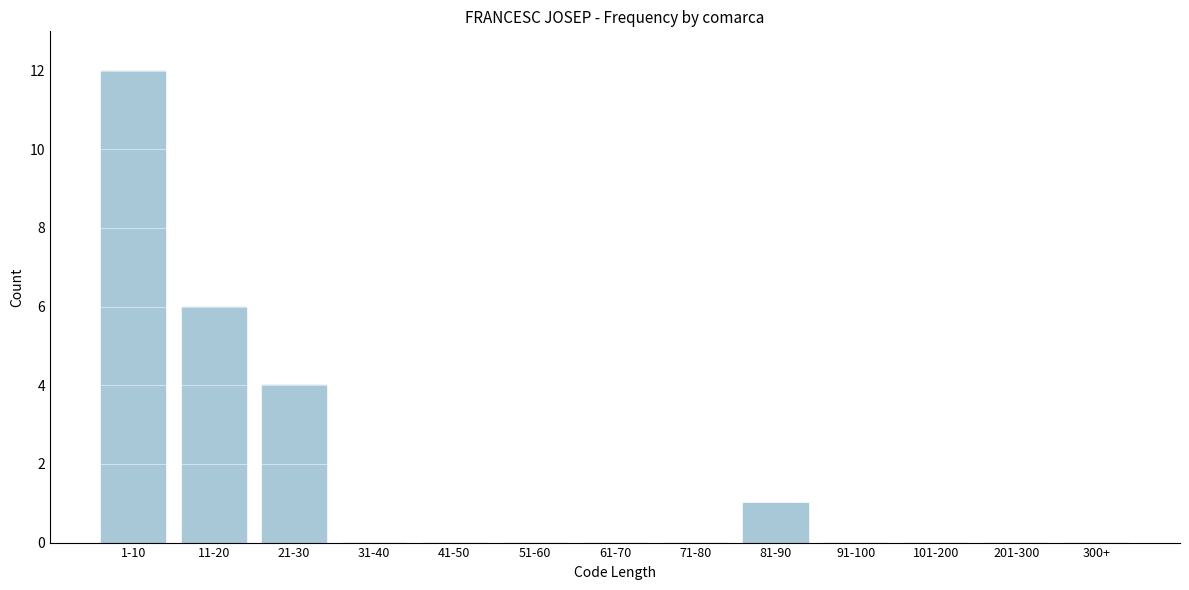

Reading left to right, what are all the values shown in this chart?

1-10=12	11-20=6	21-30=4	31-40=0	41-50=0	51-60=0	61-70=0	71-80=0	81-90=1	91-100=0	101-200=0	201-300=0	300+=0